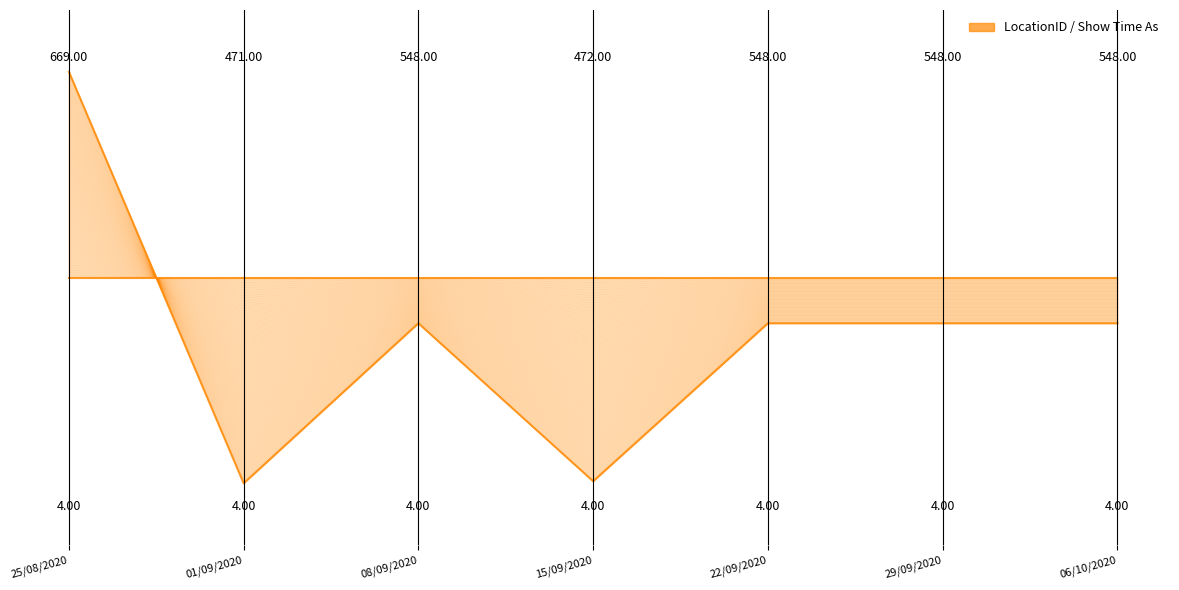

What is the label of the 6th point from the right?

01/09/2020